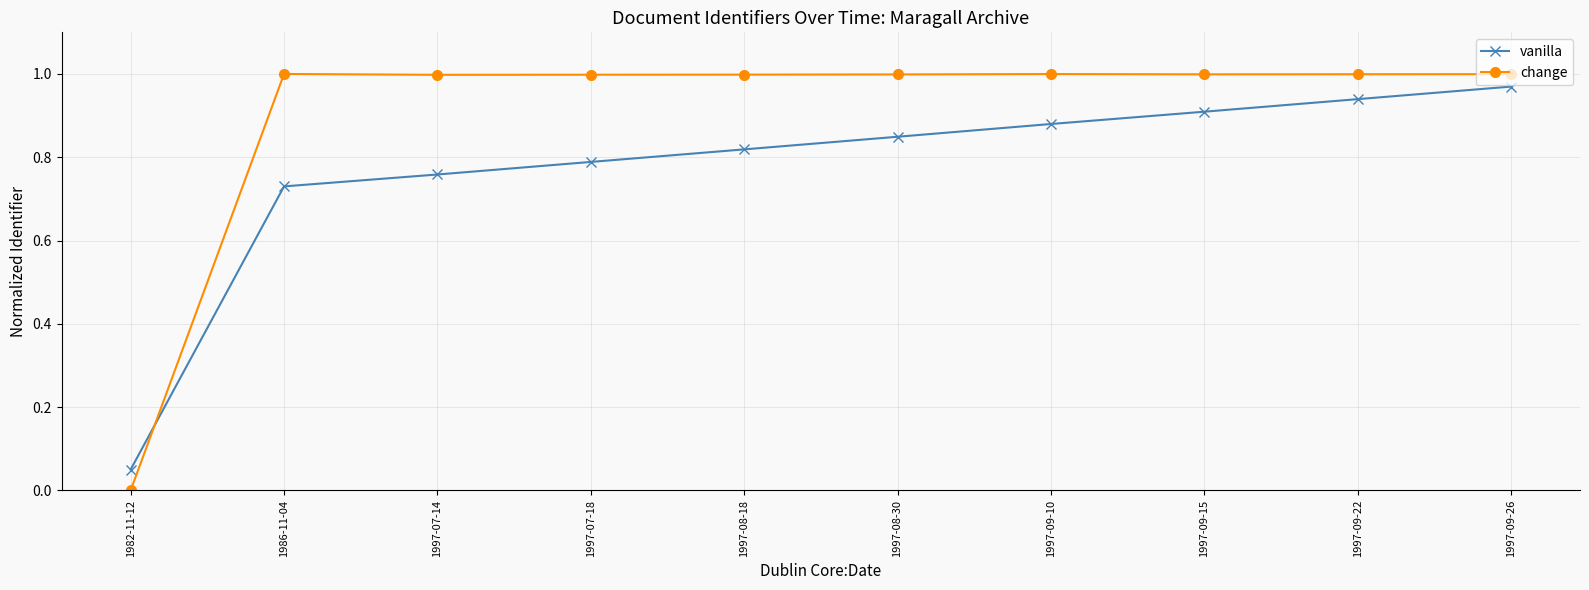

True or false: vanilla has more than 2 points higher than both neighbors.

False